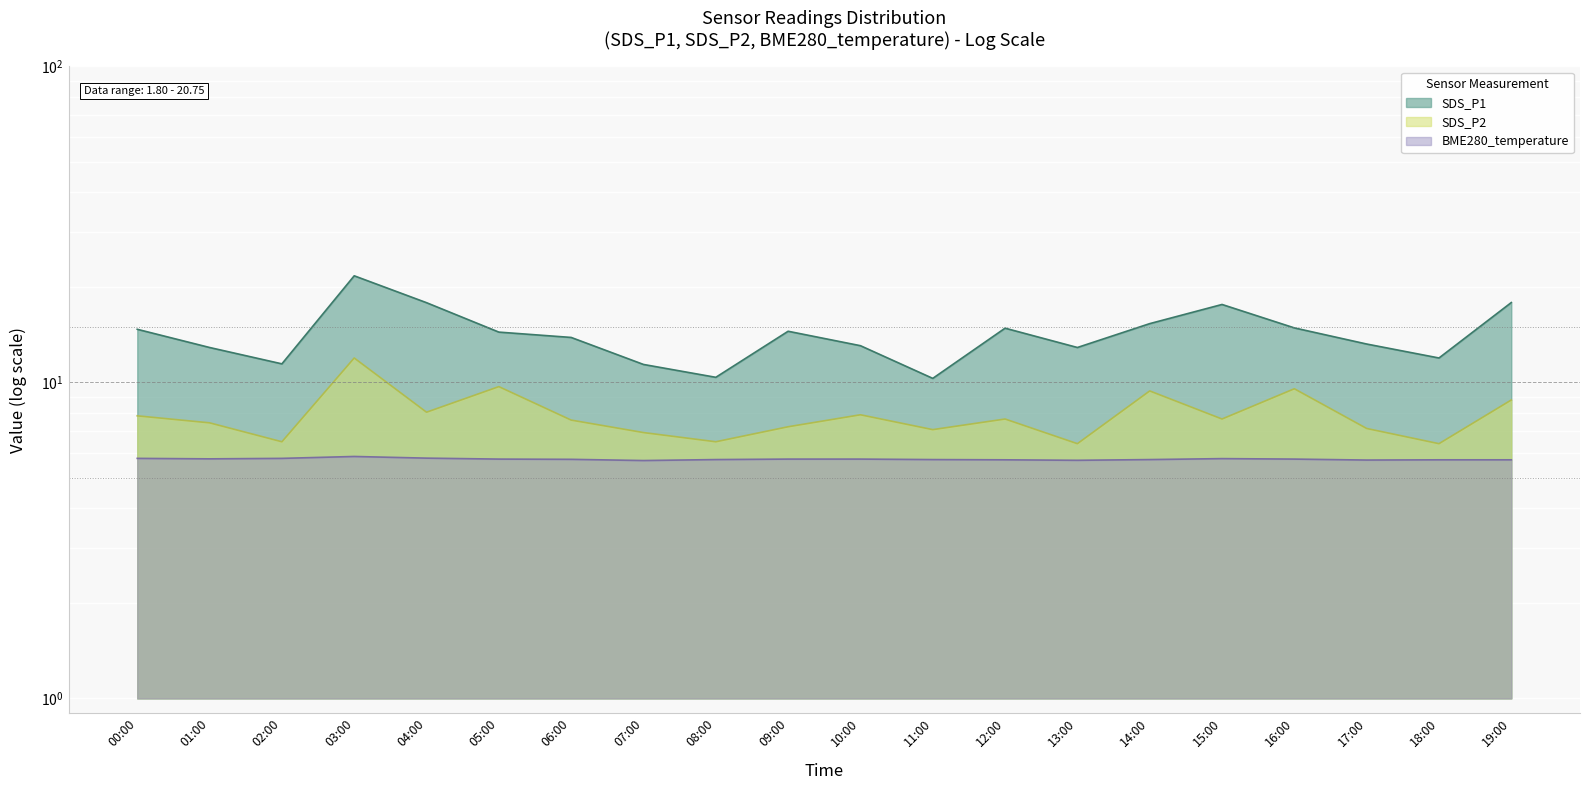

What is the average value of the SDS_P2 series?

7.9